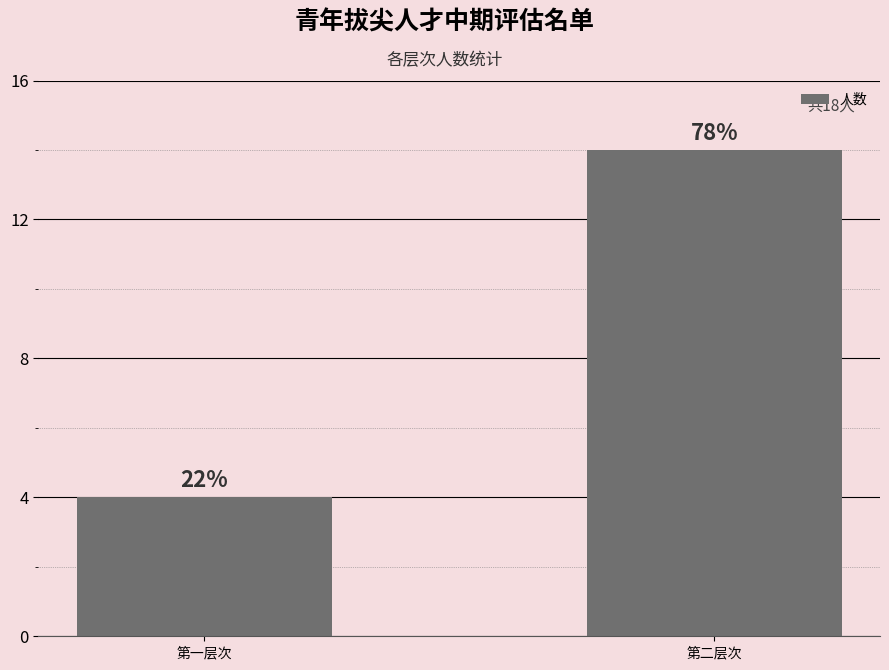

Between 第二层次 and 第一层次, which is larger?

第二层次